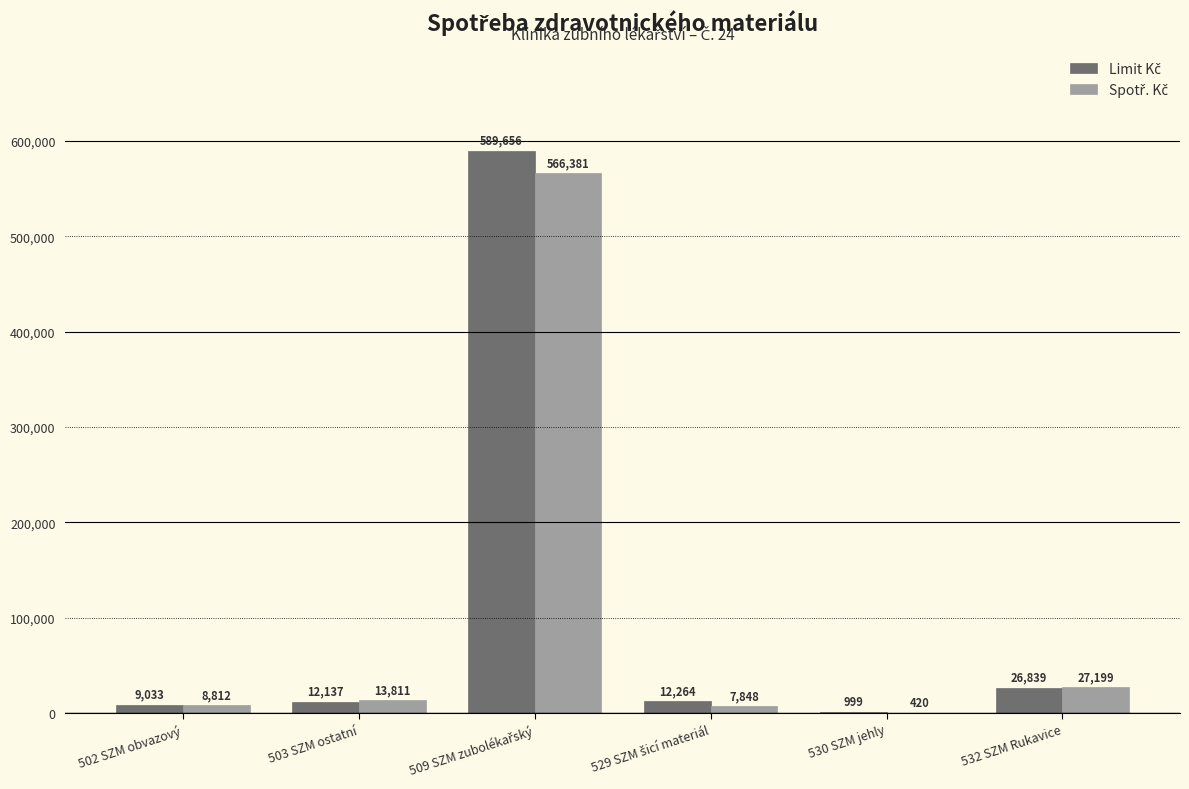

What is the total value across all series at 530 SZM jehly?

1419.0